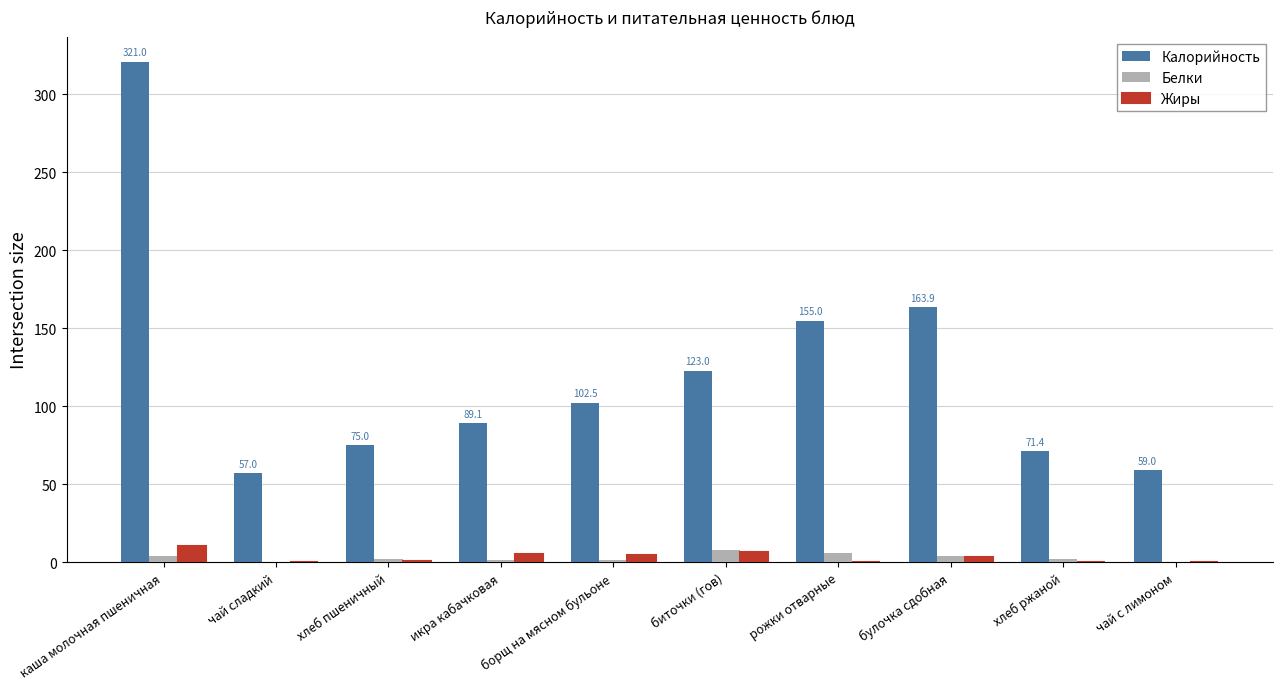

What is the sum of all Белки values?

29.5